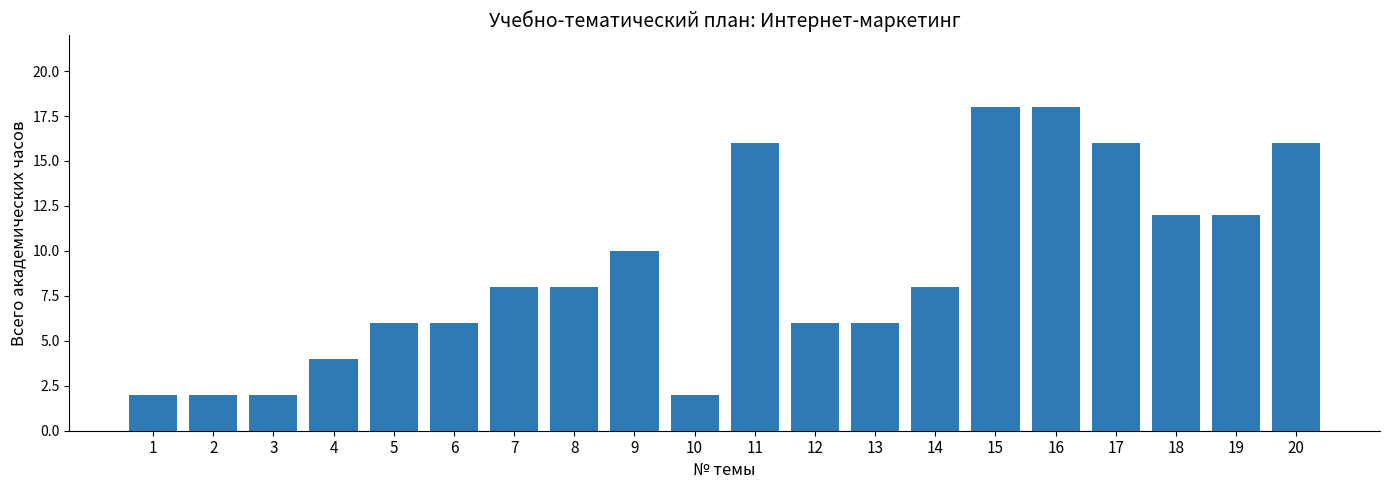

Reading right to left, what are all the values shown in this chart?

16	12	12	16	18	18	8	6	6	16	2	10	8	8	6	6	4	2	2	2